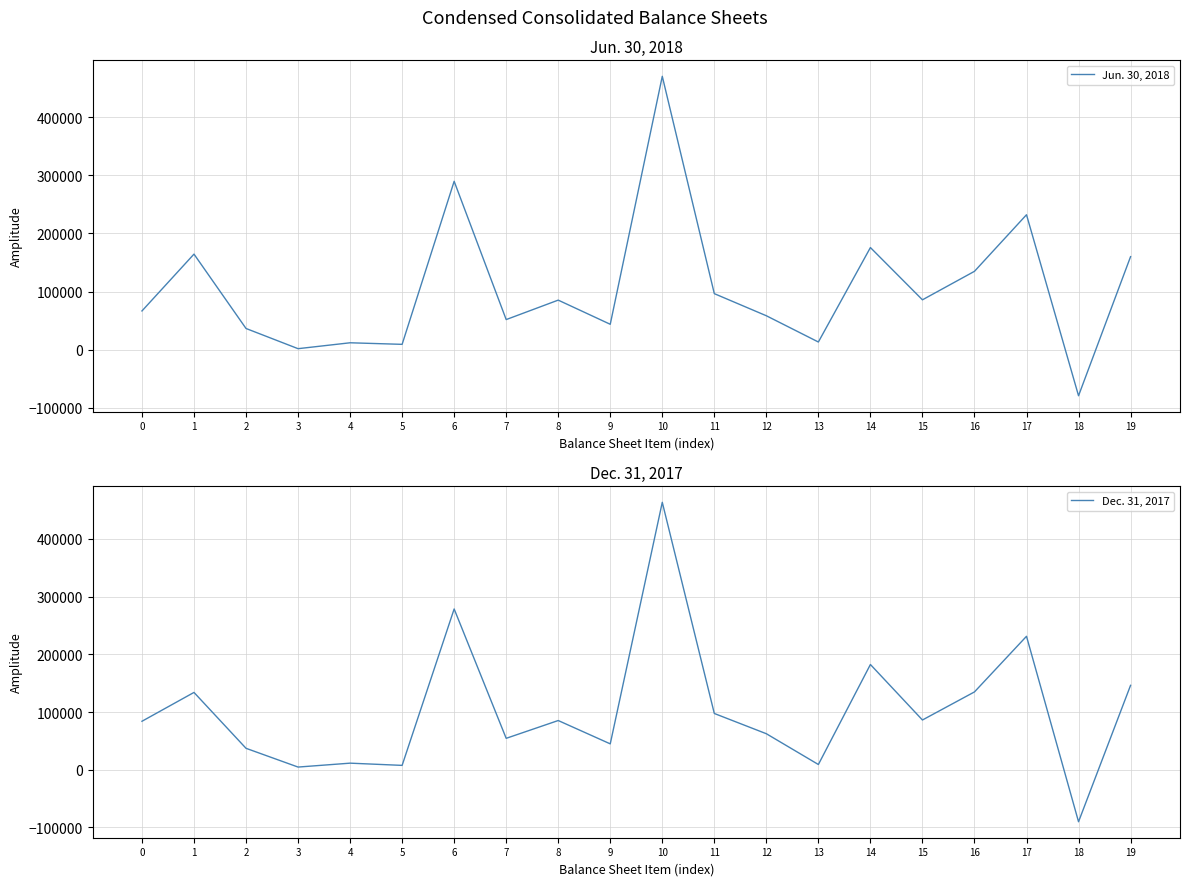

What is the total value across all series at 10?

933983